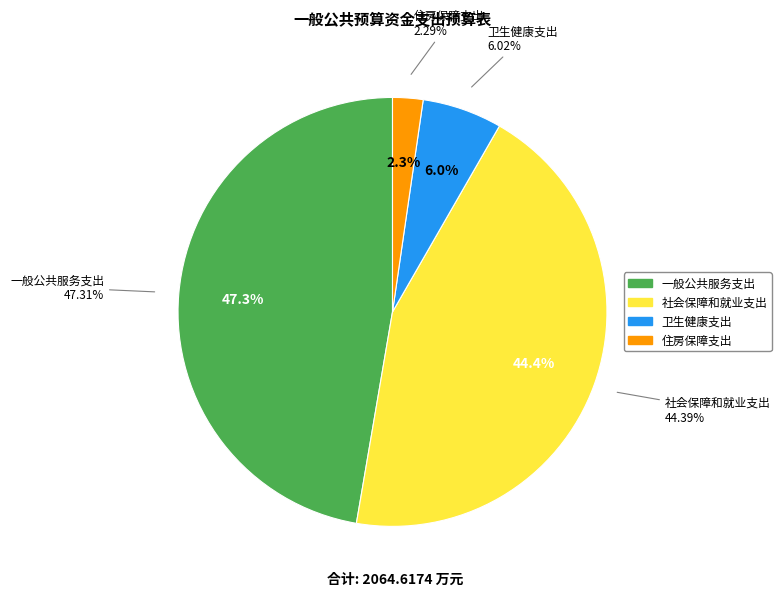

Count the number of slices in the pie.

4